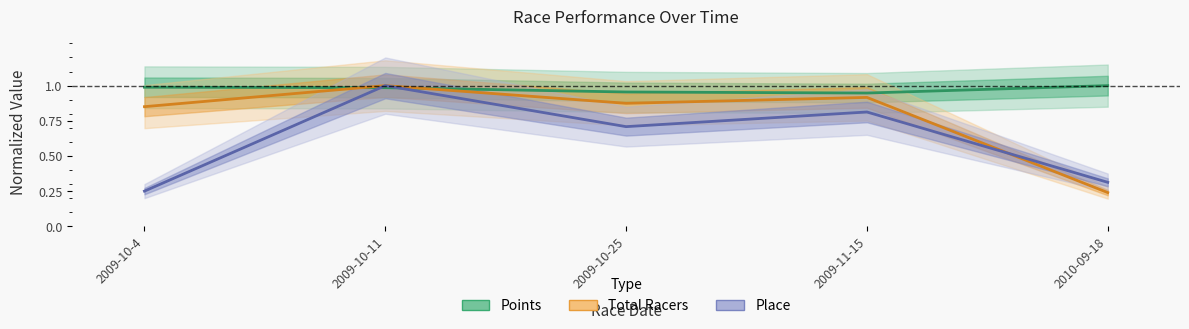

Between which two adjacent categories do Points and Place first intersect?

2009-10-4 and 2009-10-11